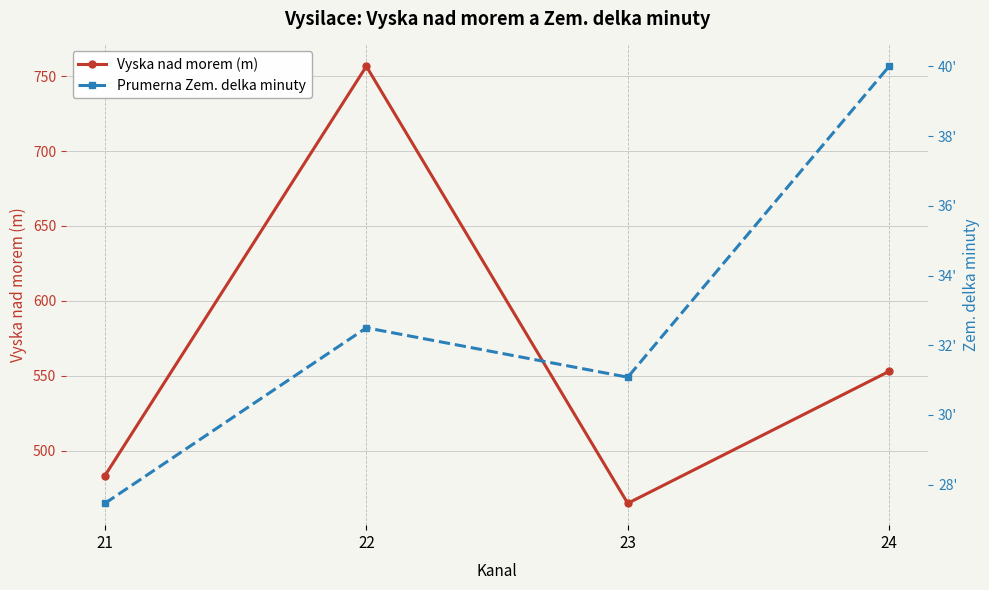

True or false: Vyska nad morem (m) and Prumerna Zem. delka minuty cross at least once.

False